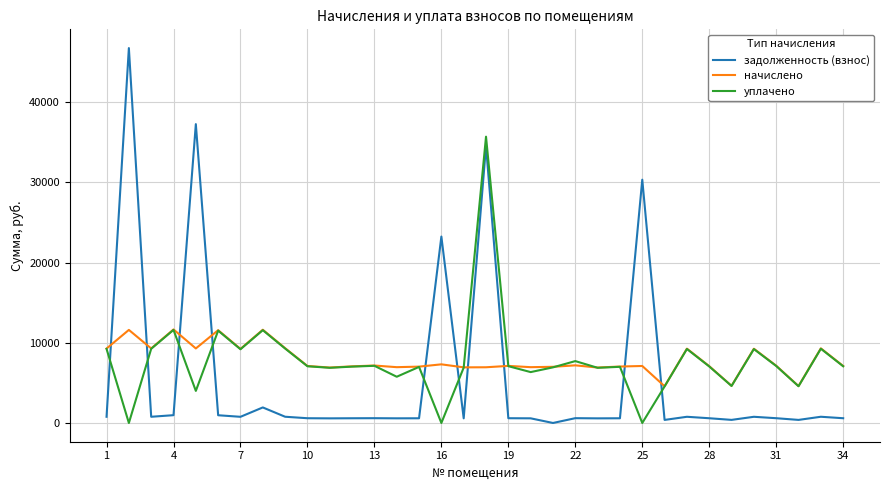

What is the maximum value for уплачено?

35697.8